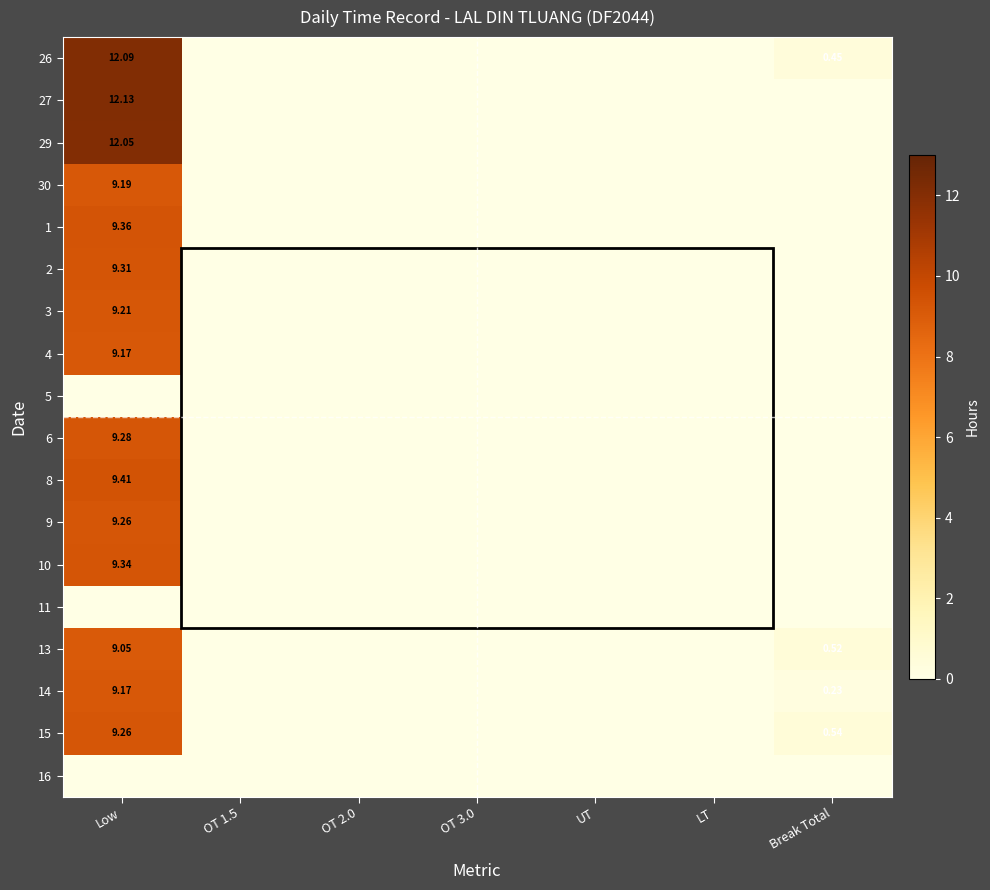

At how many categories does at least one series exceed 2?

1